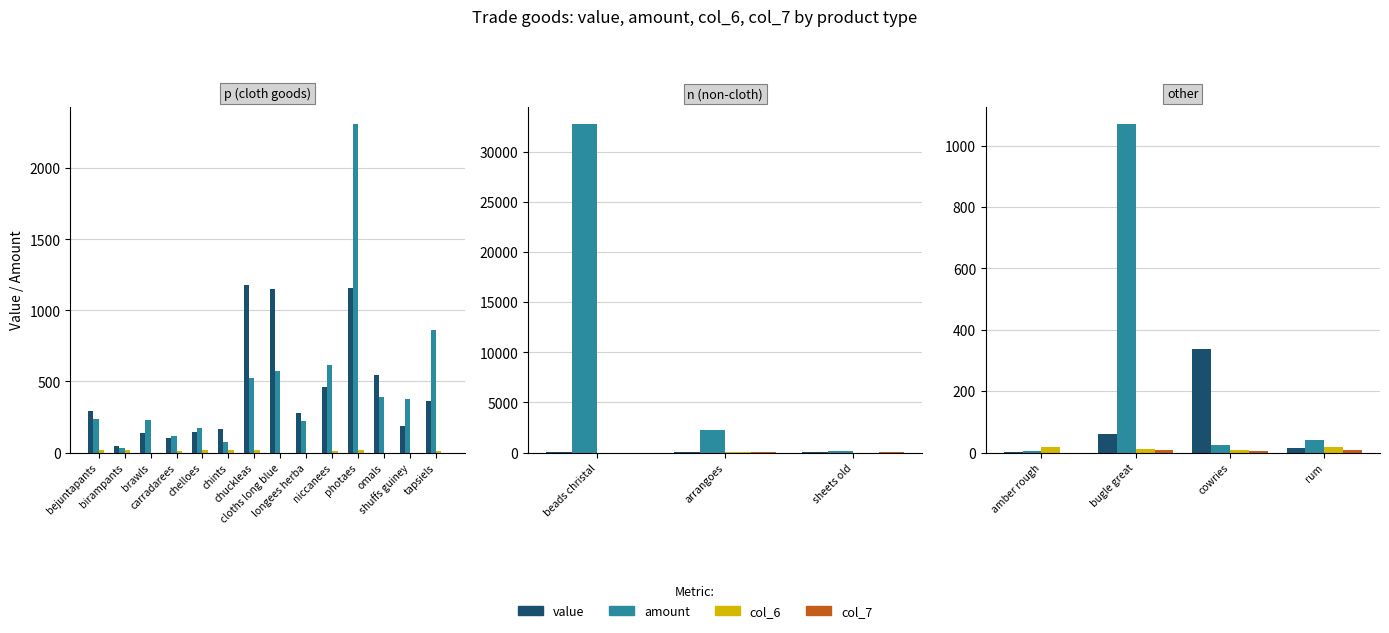

The value series shows 98 at cowries. True or false?

False